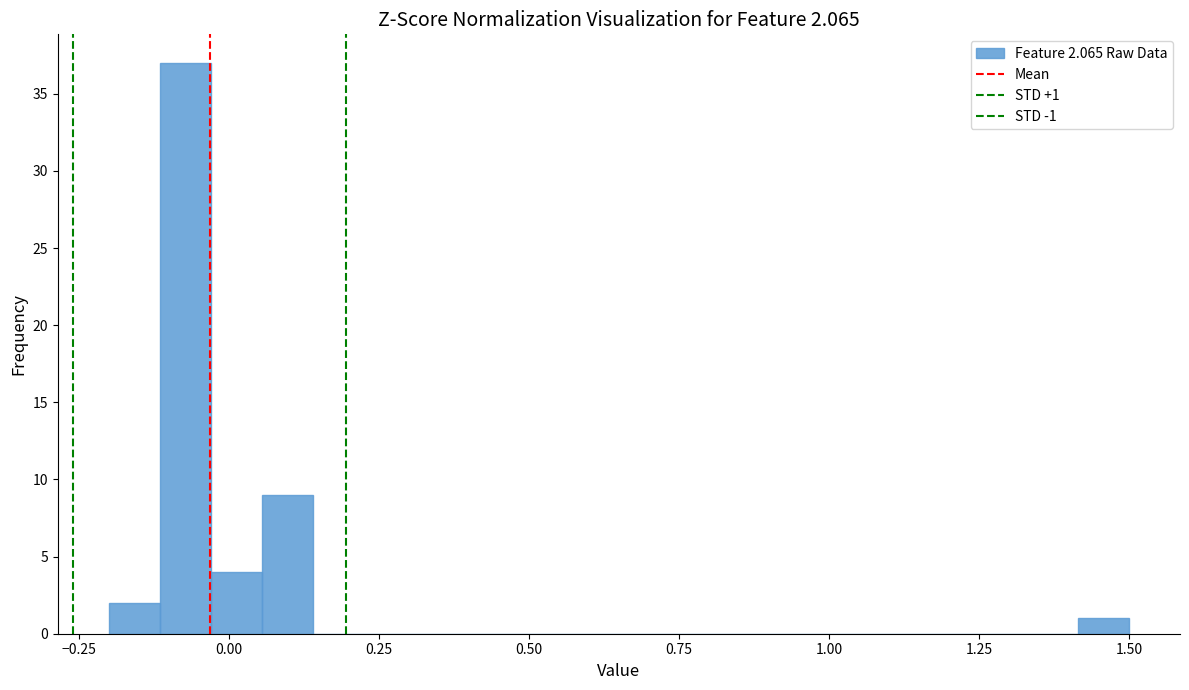

Read against the x-axis, roughly where is the centre of the tallest bar?

-0.05